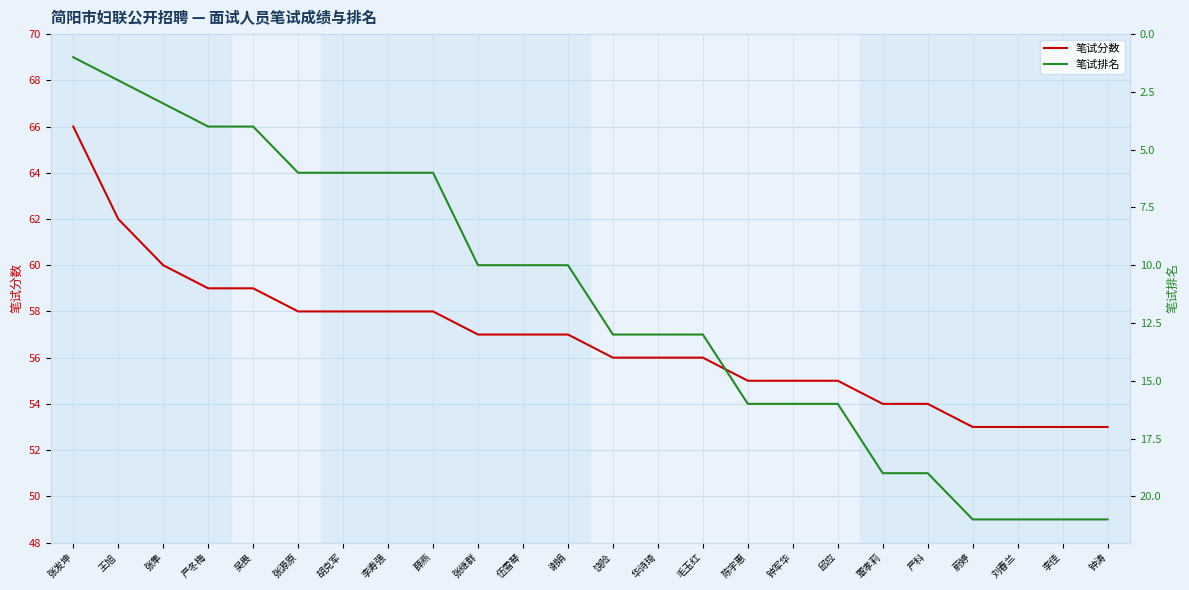

How many values in the 笔试排名 series exceed 13?

9